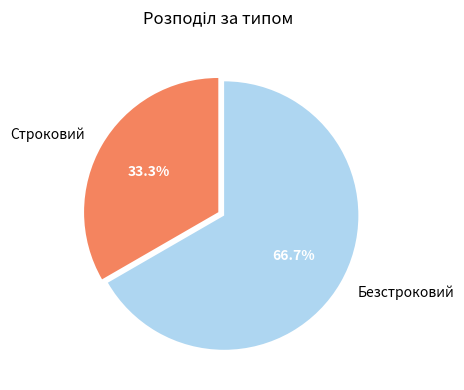

Which category has the smallest portion of the pie?

Строковий